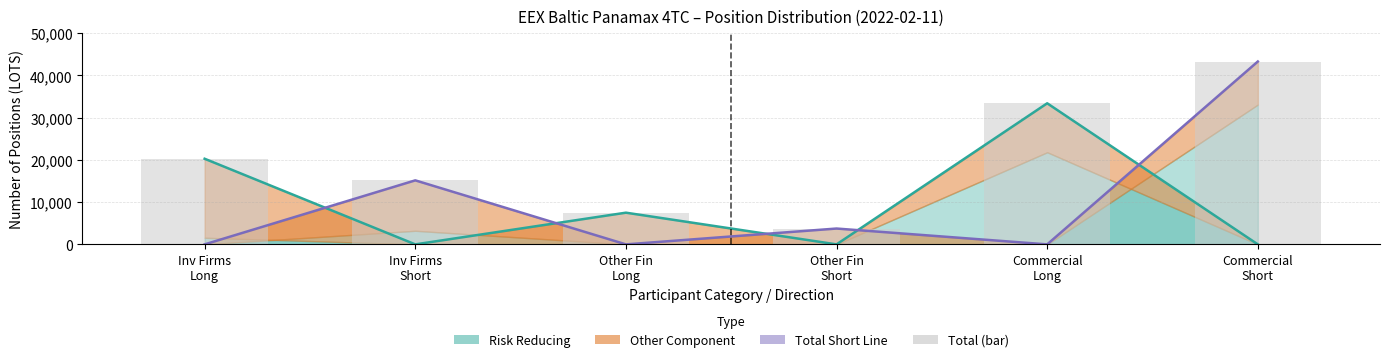

List the labels in order of Total (bar) value, smallest first.

Other Fin
Short, Other Fin
Long, Inv Firms
Short, Inv Firms
Long, Commercial
Long, Commercial
Short